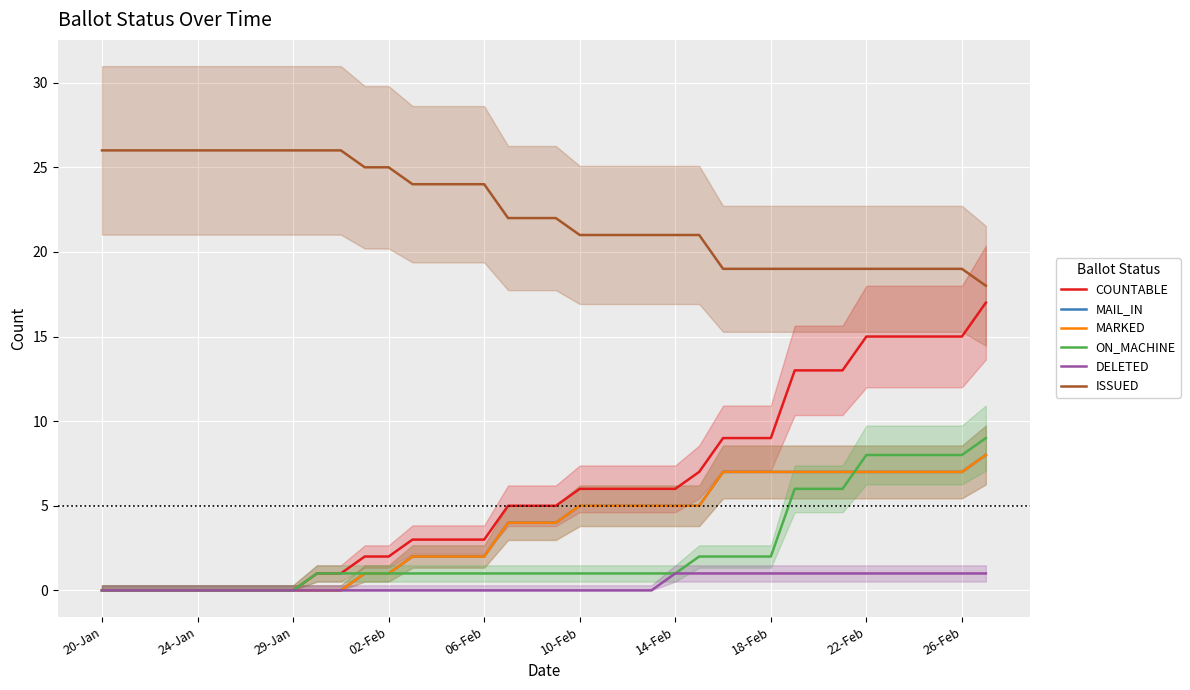

Which series has the largest total across all categories?

ISSUED